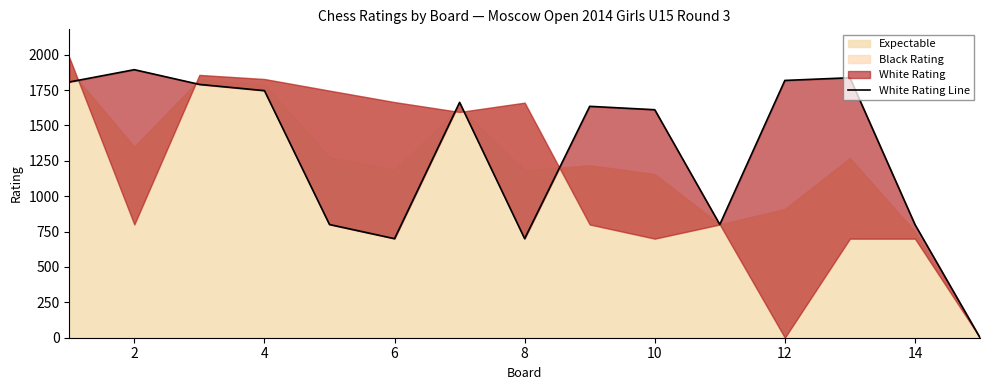

How many positive values are there?

14